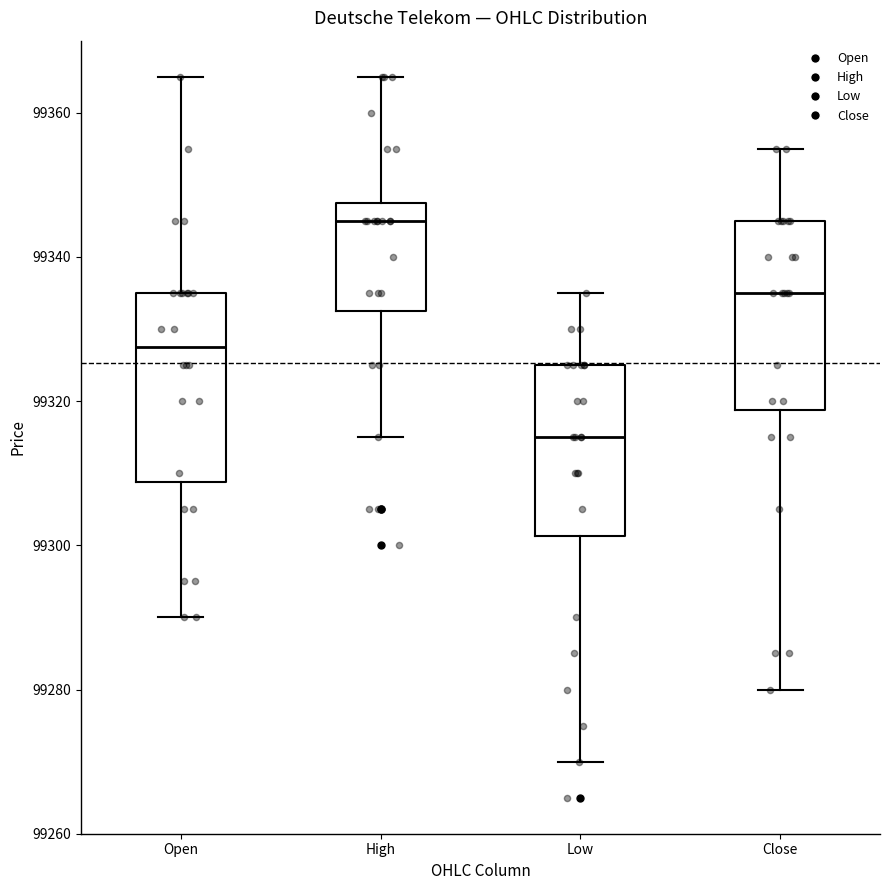

Reading left to right, transcribe this box plot: for each box, give where its median line is, the range the box spans, and where its two whiskers end, as read against the y-axis. The values are not printed on the chart, so give them approximately, as read against the axis.

Open: median 99328, box 99308 to 99336, whiskers 99290 to 99366
High: median 99346, box 99332 to 99348, whiskers 99316 to 99366
Low: median 99316, box 99302 to 99326, whiskers 99270 to 99336
Close: median 99336, box 99318 to 99346, whiskers 99280 to 99356